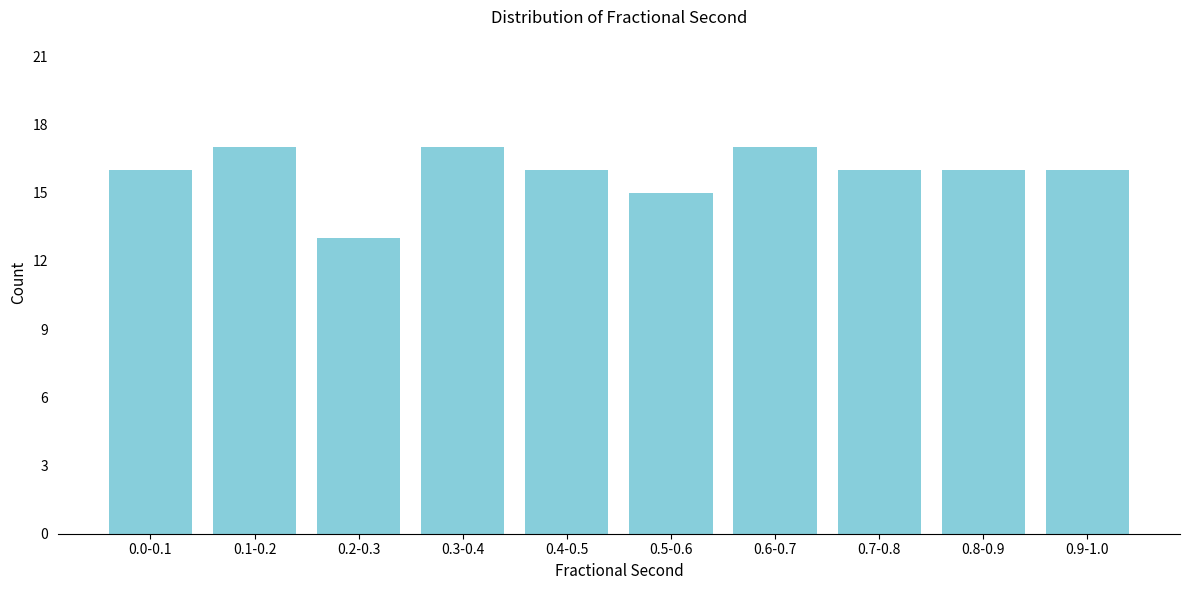

Reading right to left, list all the values displayed in this chart.

16	16	16	17	15	16	17	13	17	16